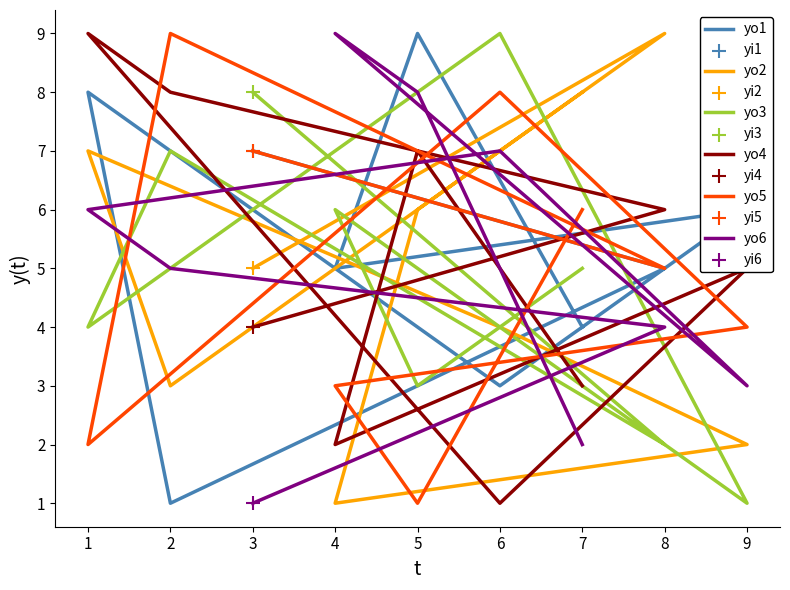

What is the total value across all series at 5?

34